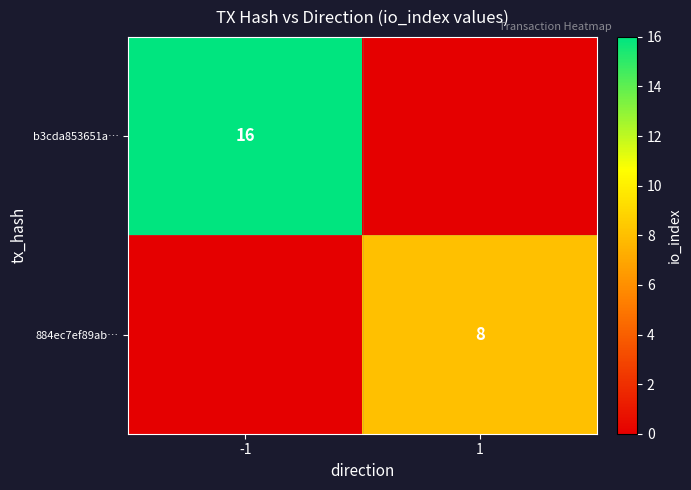

Is the value of b3cda853651a… at -1 greater than the value of 884ec7ef89ab… at 1?

Yes